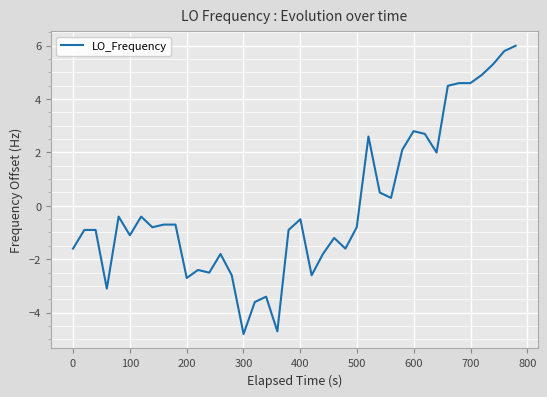

How many values are below zero?

26